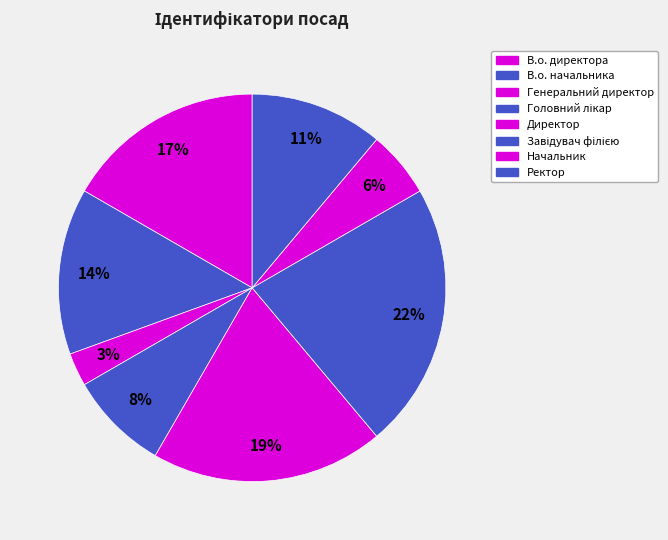

What is the change in value from В.о. директора to Ректор?

-2